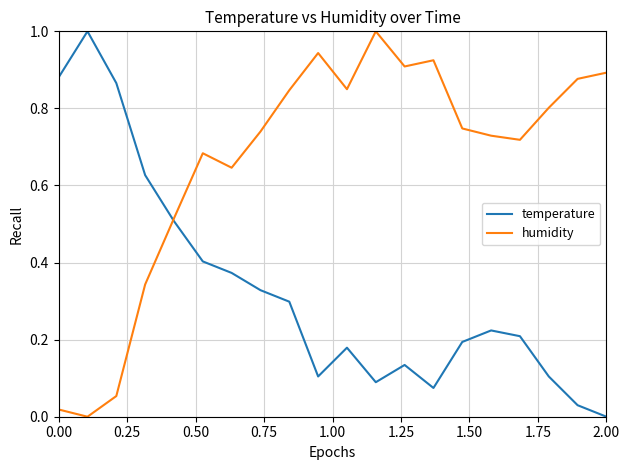

List the series in order of their overall mean, highest first.

humidity, temperature